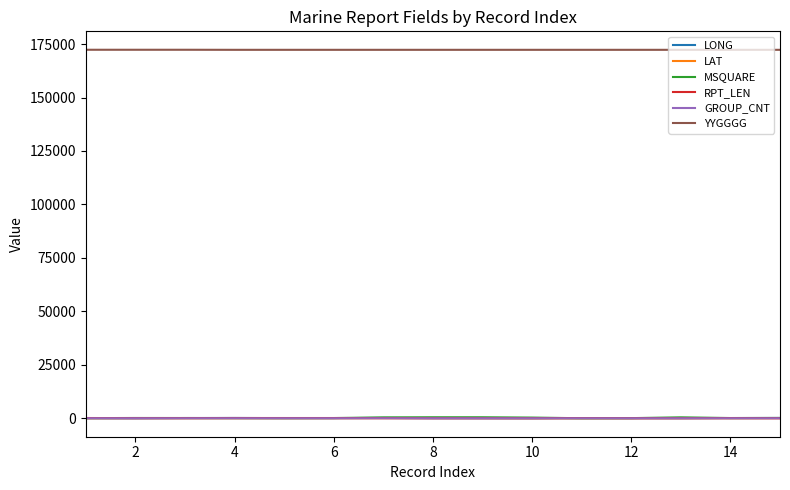

True or false: YYGGGG and LONG intersect in this chart.

False